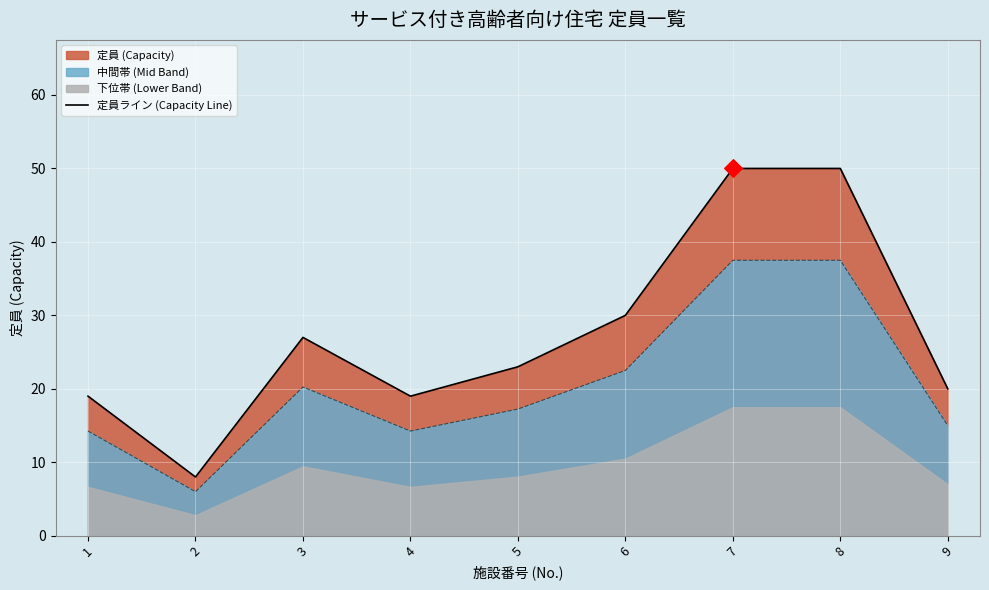

Between 8 and 9, which is larger?

8